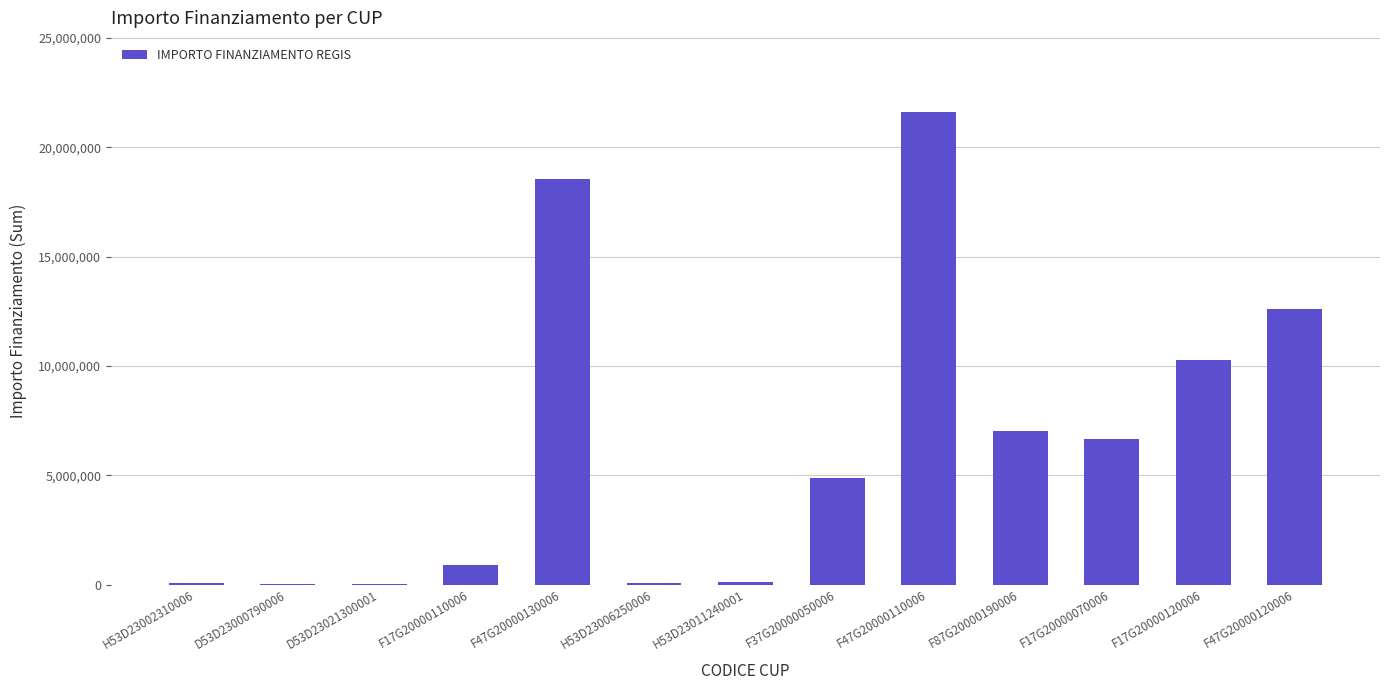

True or false: the data shows 1582845.3 at F87G20000190006.

False